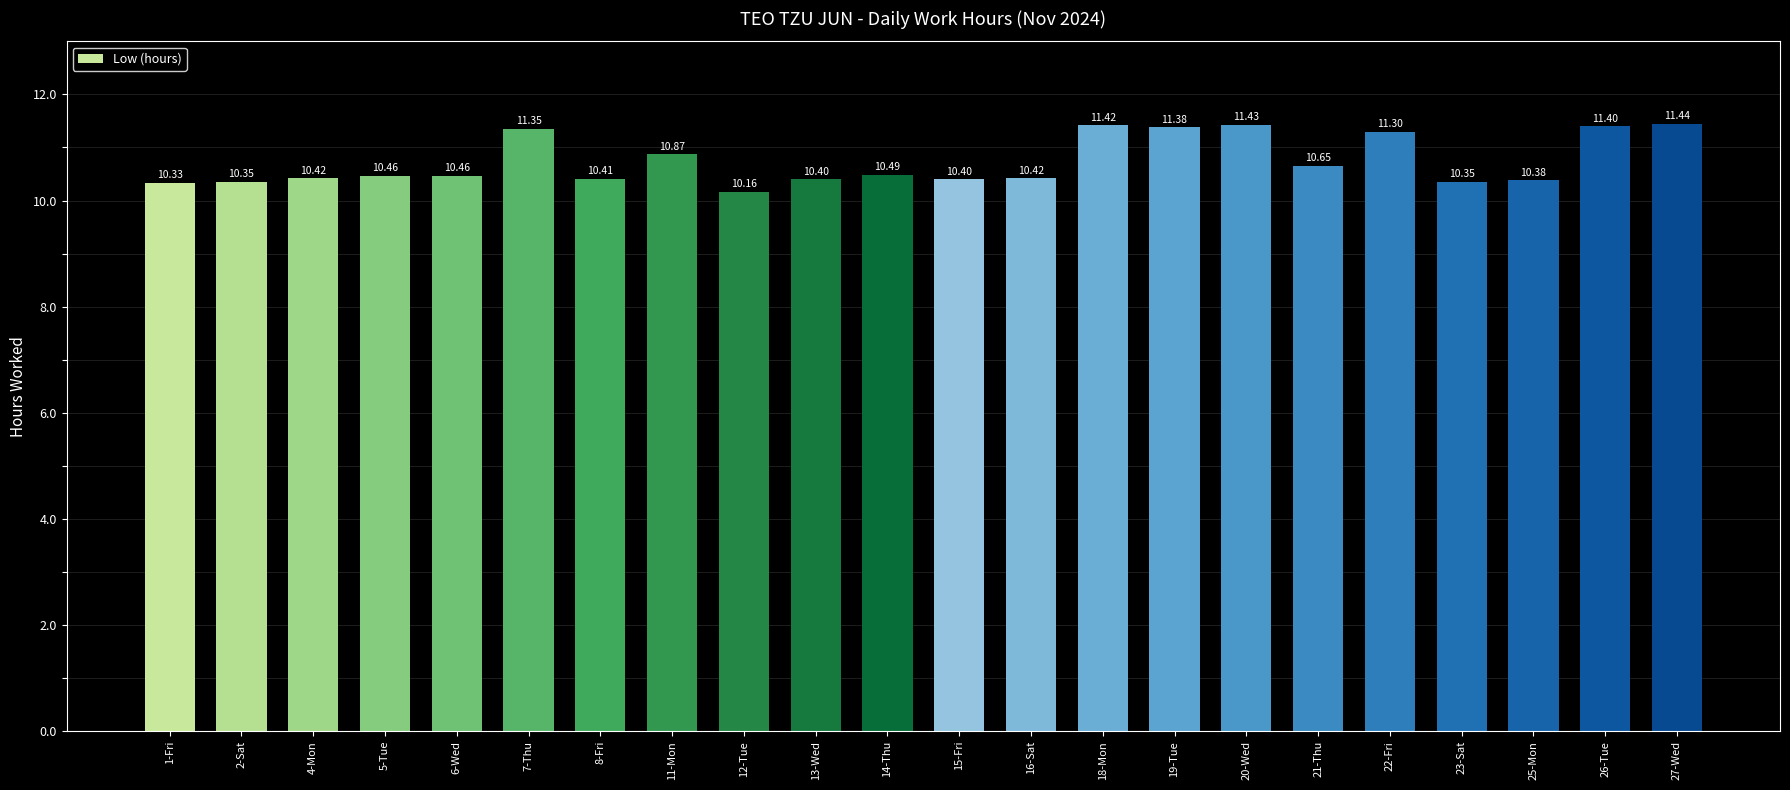

Count the values in the range 10 to 11.

15